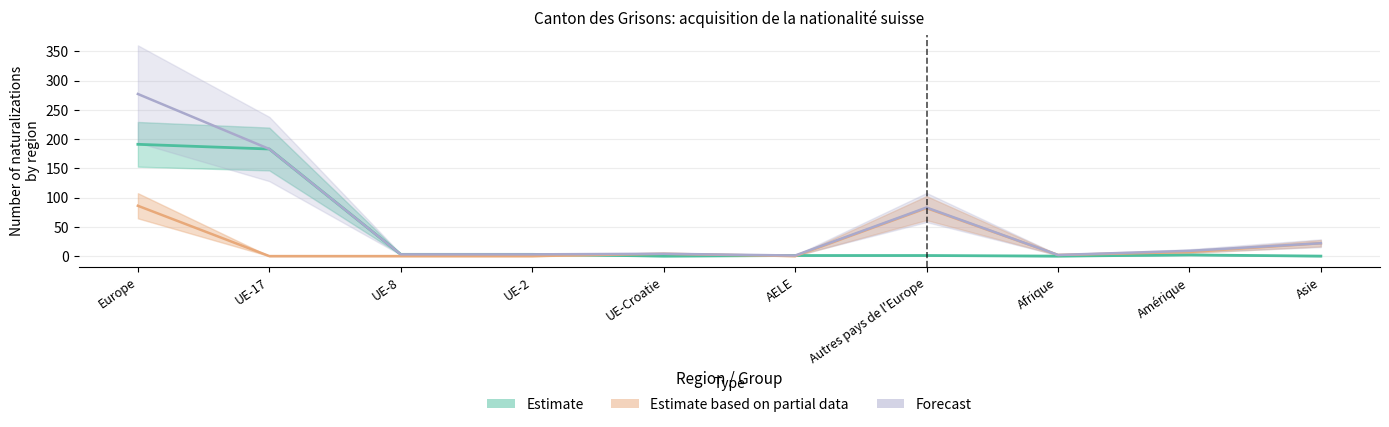

What is the average value of the Total LEtr / OASA series?

20